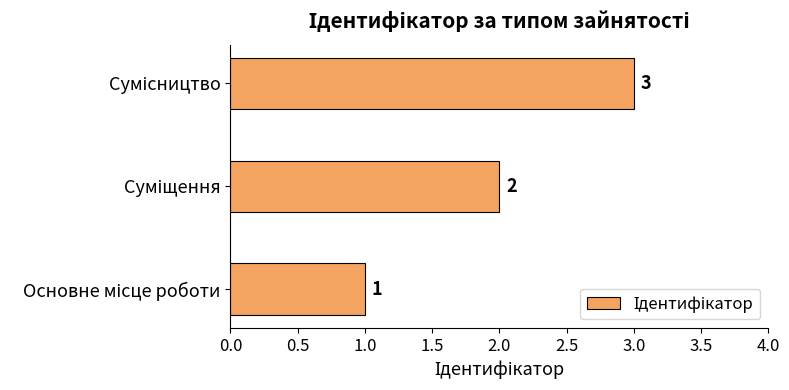

What is the average value?

2